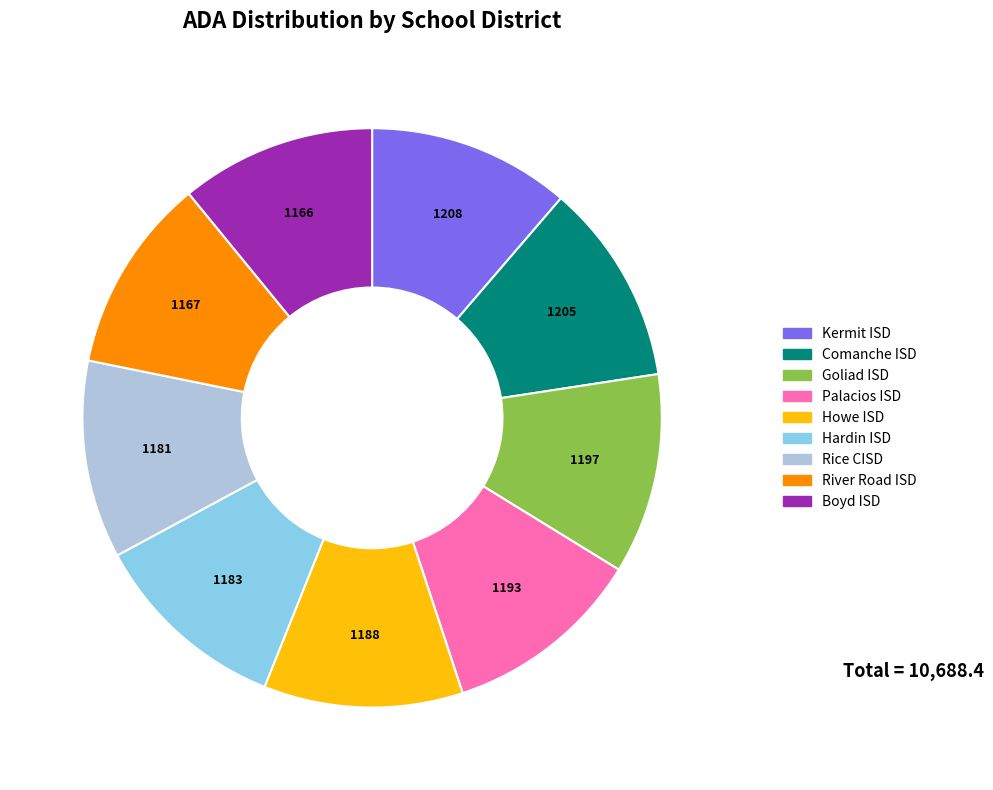

Does Comanche ISD account for over 50% of the chart?

No